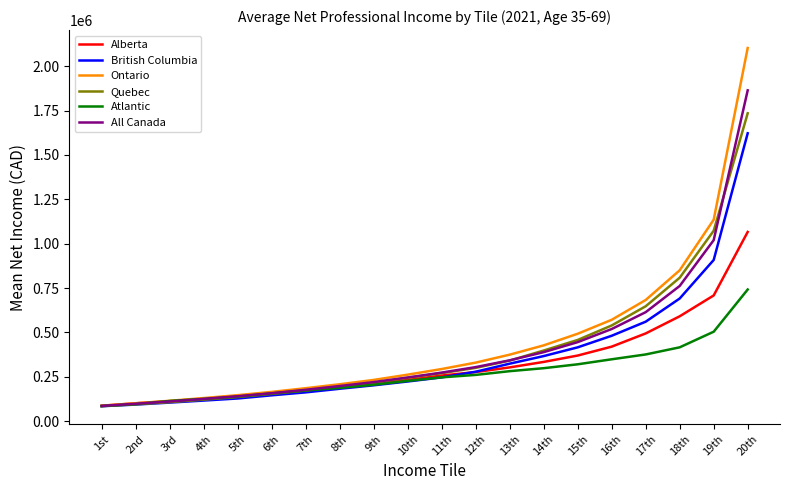

How many lines are shown in the chart?

6